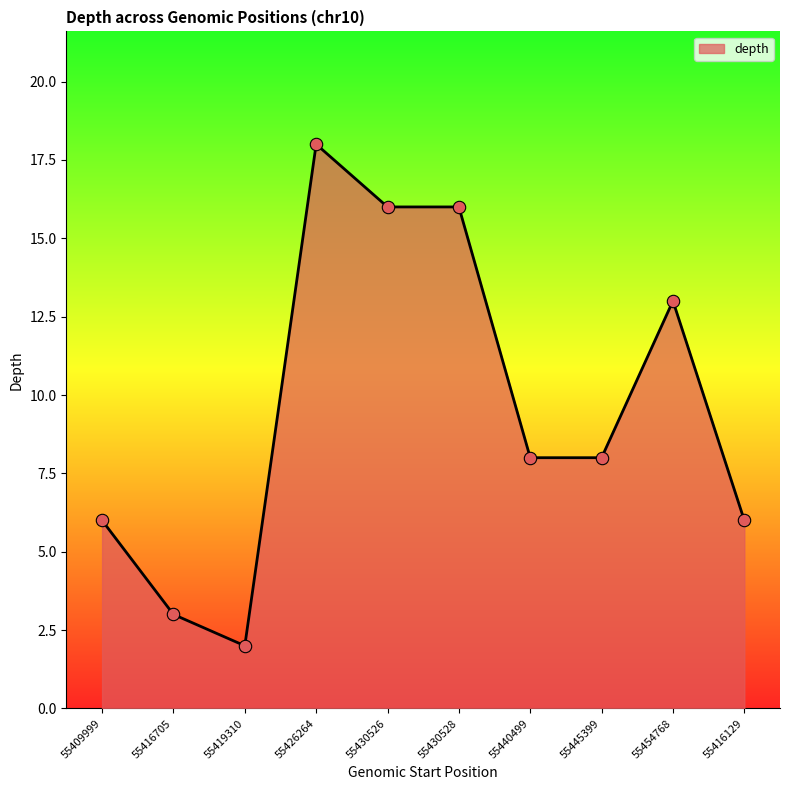

Approximately how many times larger is the value at 55416705 compared to 55416129?

0.5